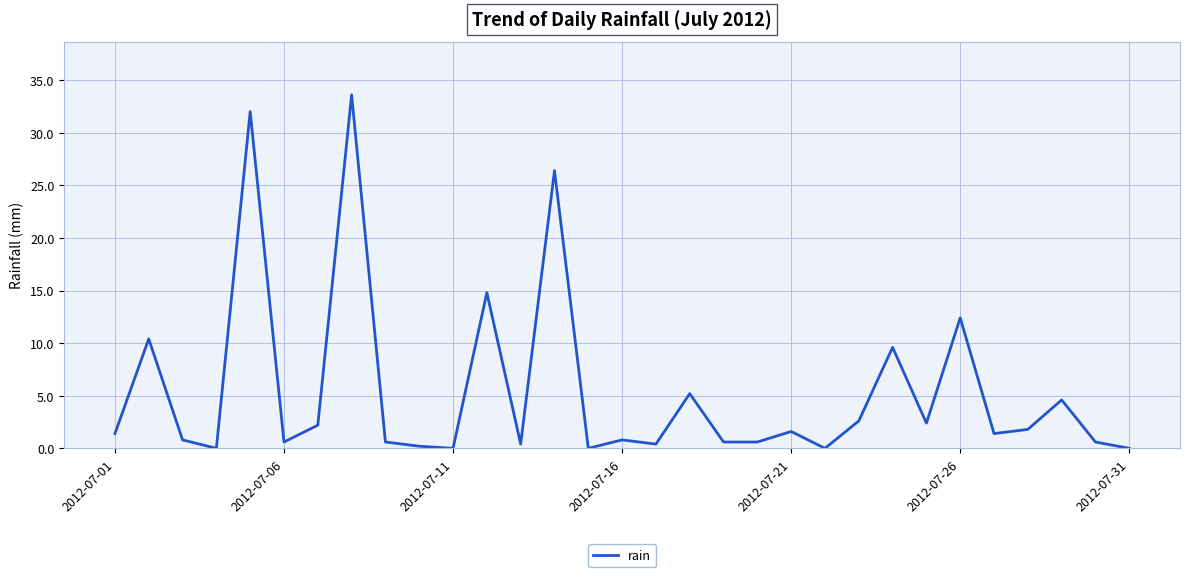

What is the maximum value shown in the chart?

33.6